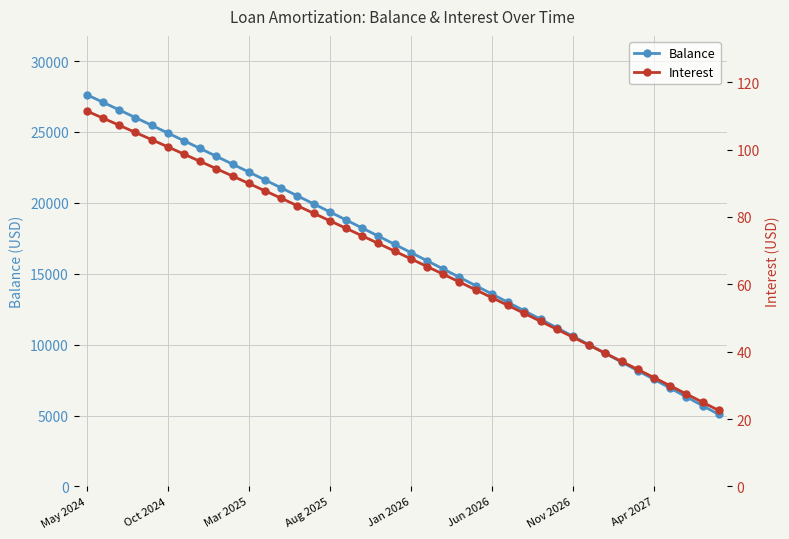

At how many categories does at least one series exceed 16305?

21